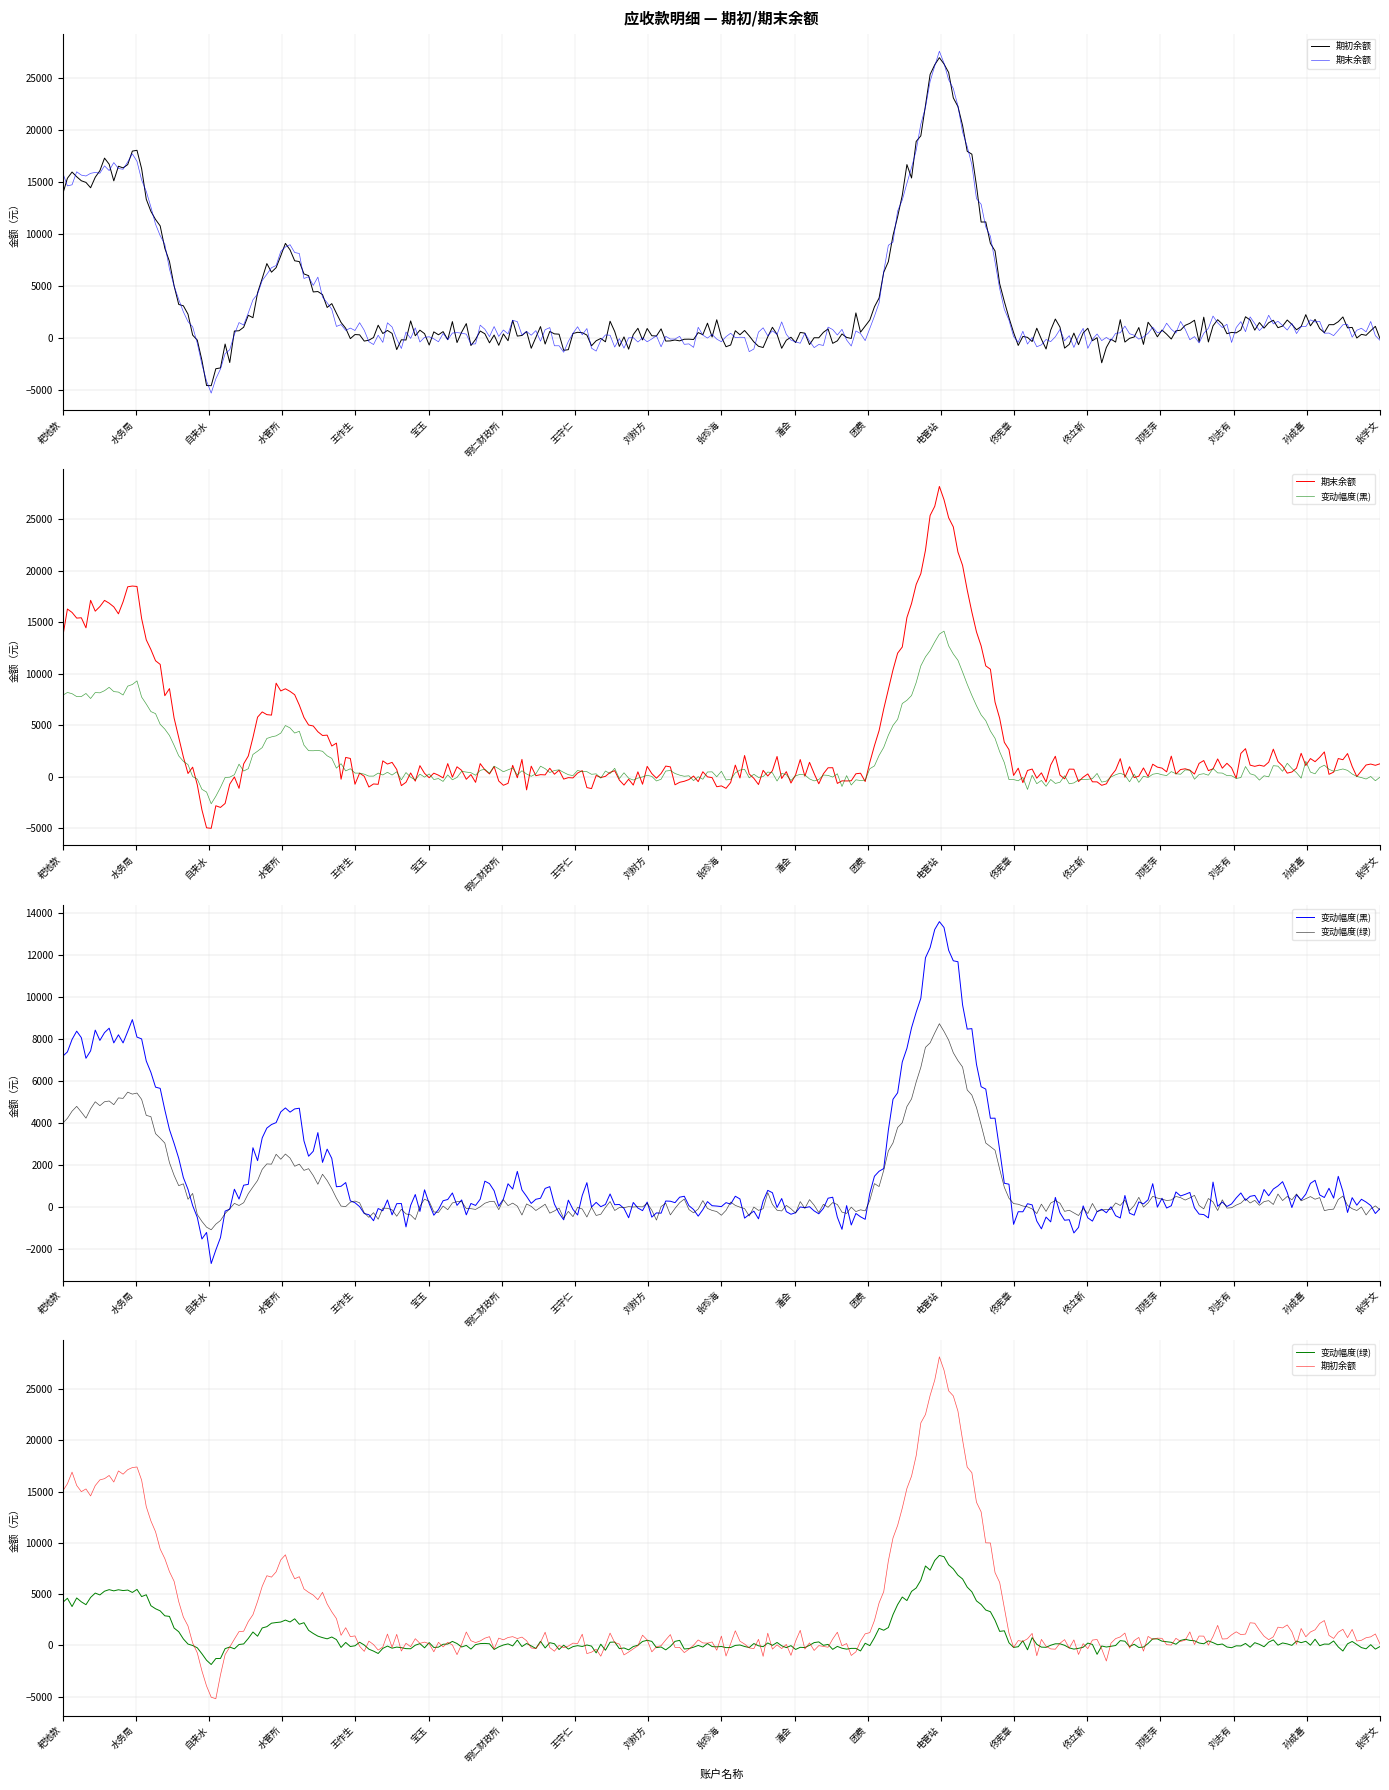

Rank the series by their maximum value, from highest to lowest.

期初余额, 期末余额